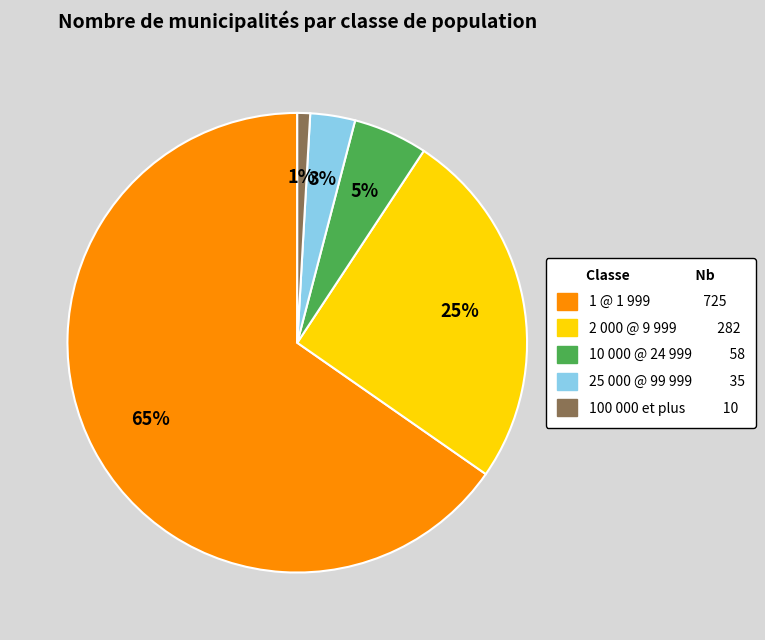

How many slices are in this pie chart?

5